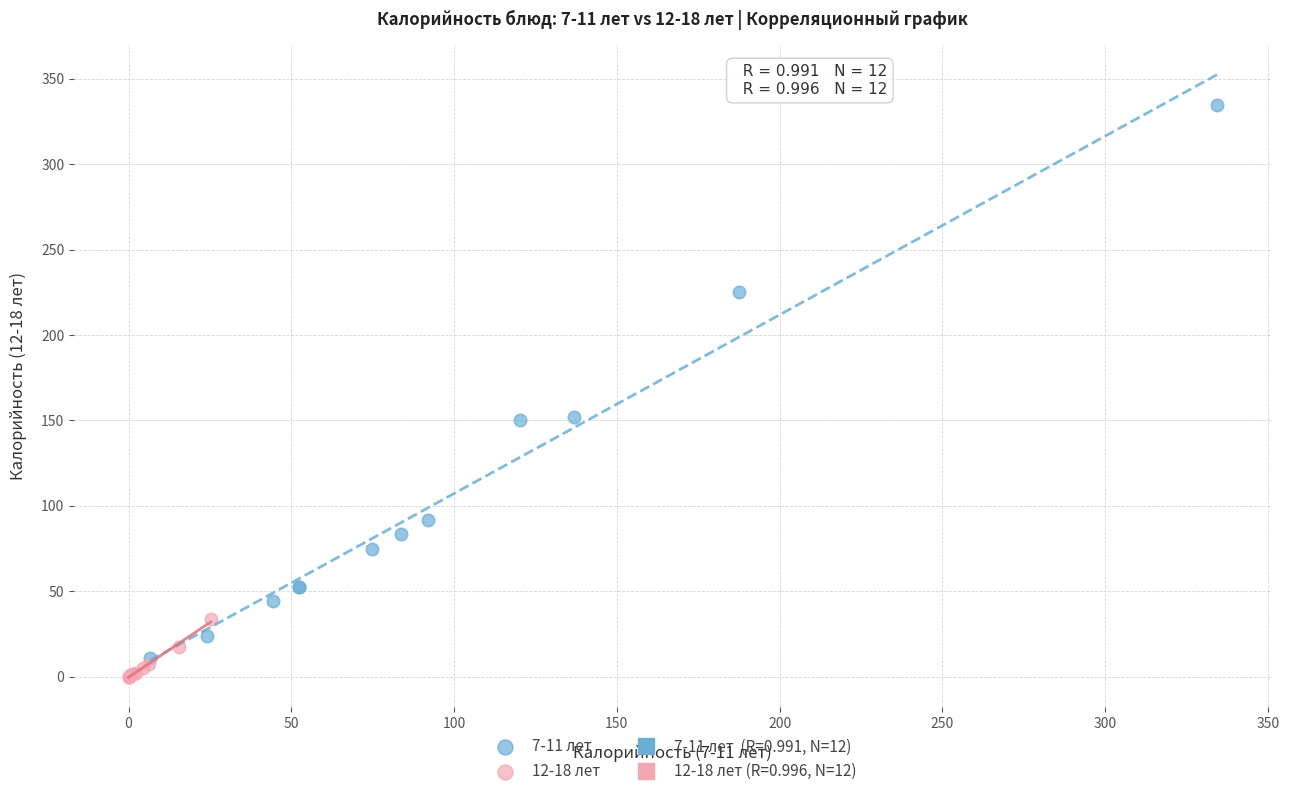

Which series has the widest spread of Y values?

7-11 лет